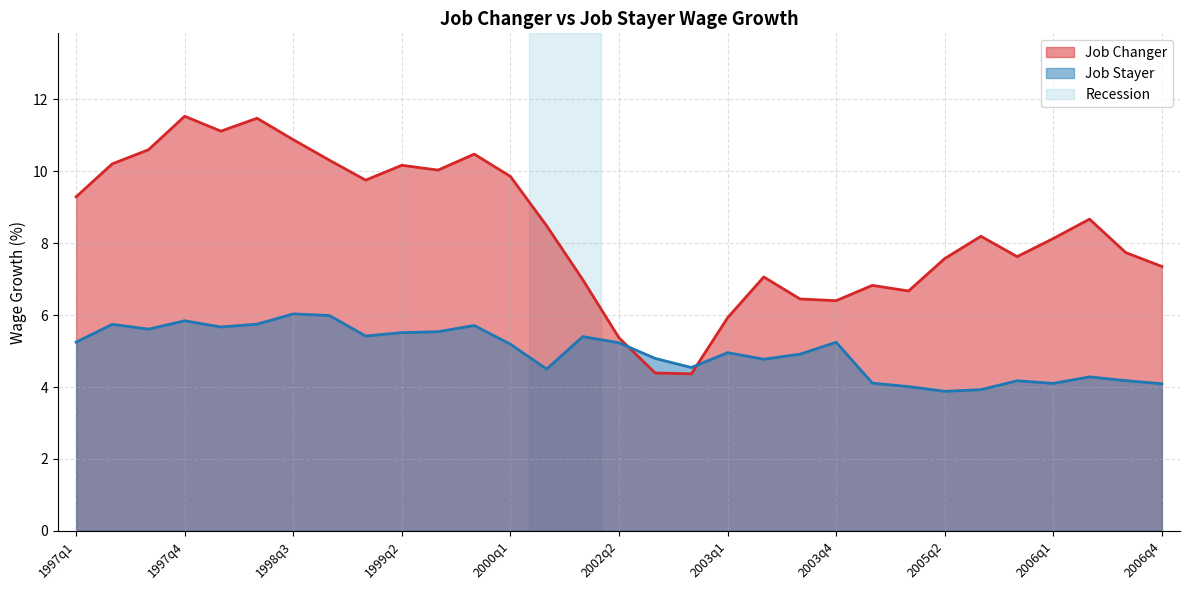

Rank the categories by Job Stayer value from highest to lowest.

1998q3, 1998q4, 1997q4, 1998q2, 1997q2, 1999q4, 1998q1, 1997q3, 1999q3, 1999q2, 1999q1, 2002q1, 1997q1, 2003q4, 2002q2, 2000q1, 2003q1, 2003q3, 2002q3, 2003q2, 2002q4, 2001q4, 2006q2, 2006q3, 2005q4, 2004q4, 2006q1, 2006q4, 2005q1, 2005q3, 2005q2